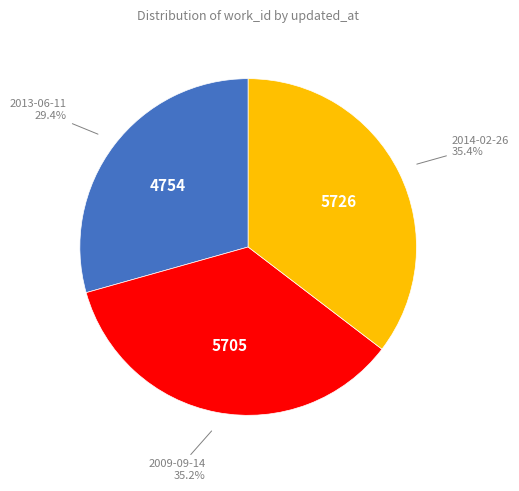

What percentage do 2014-02-26 and 2013-06-11 together represent?

64.8%